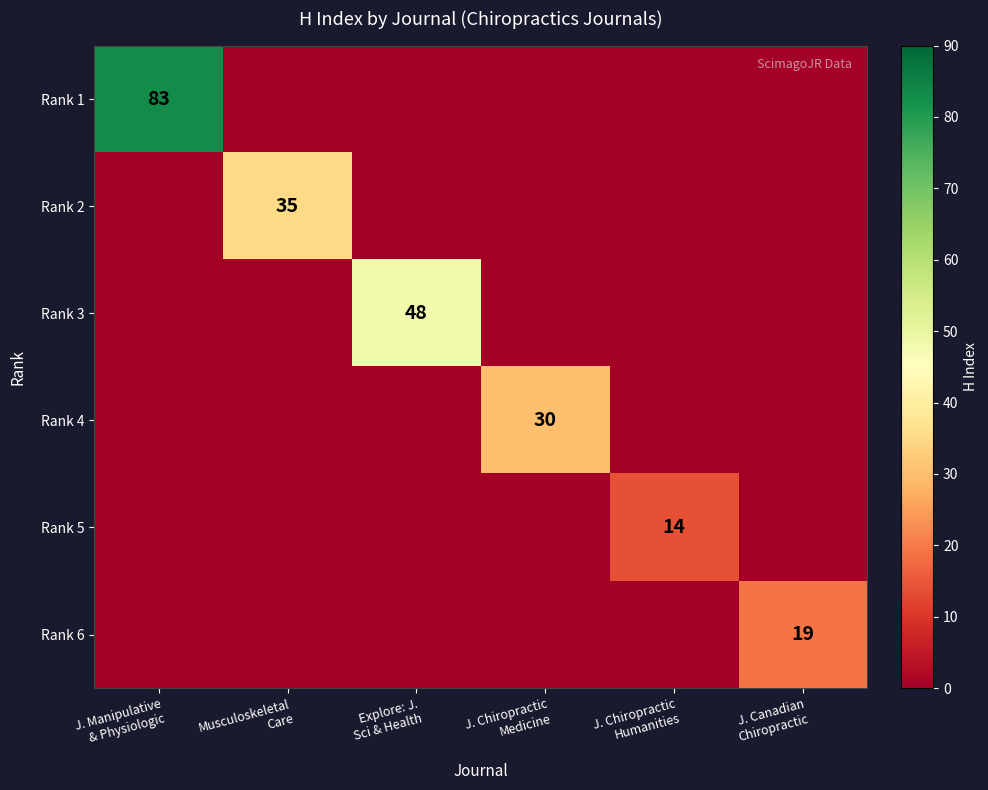

Count the number of categories in the chart.

6